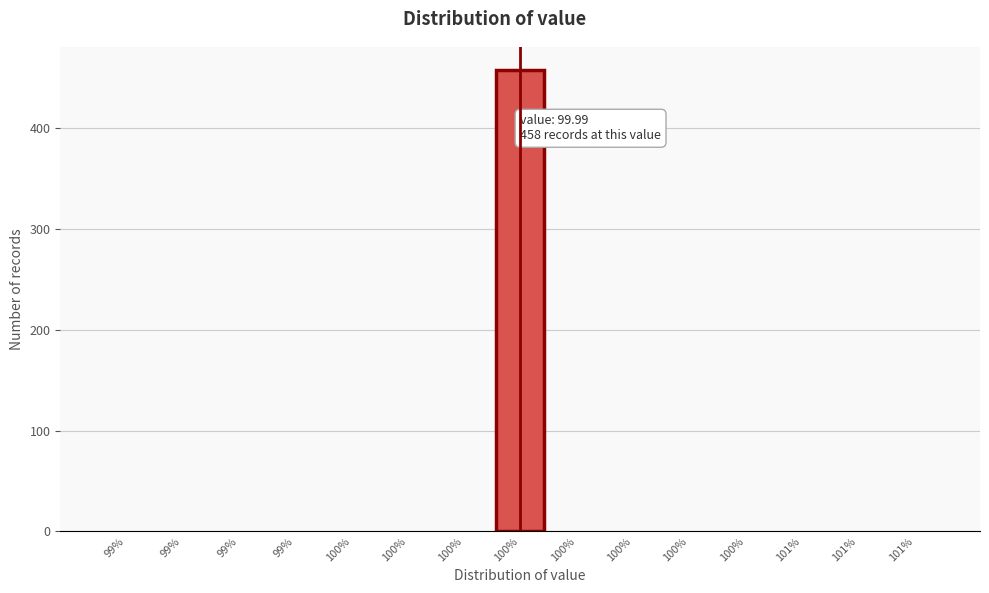

How many data points does each series have?

15